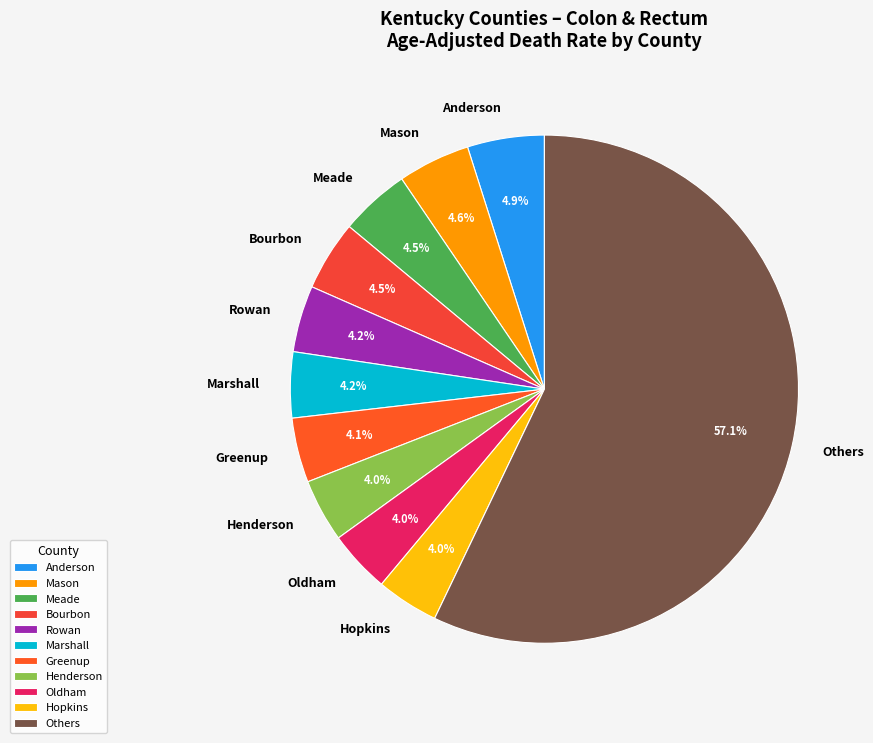

Count the number of slices in the pie.

11